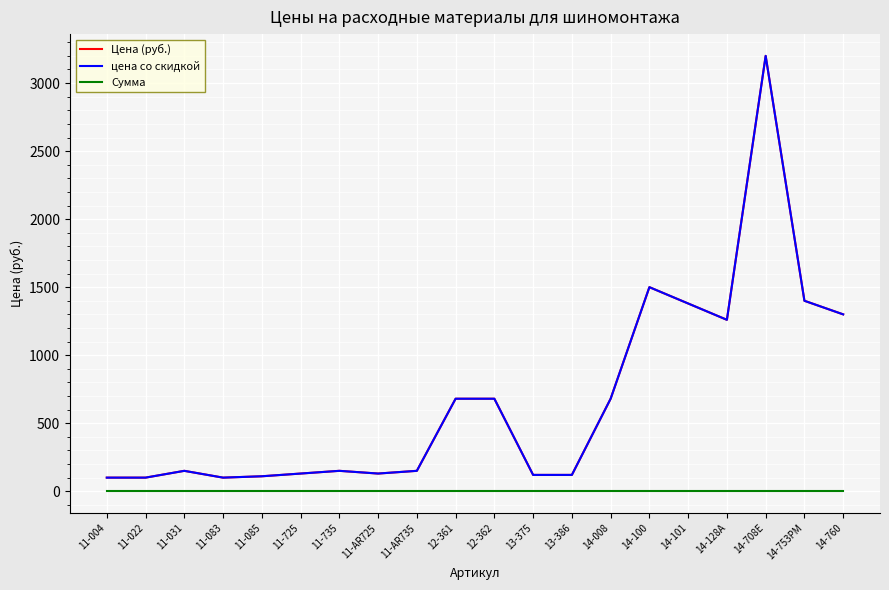

What is the greatest value displayed?

3200